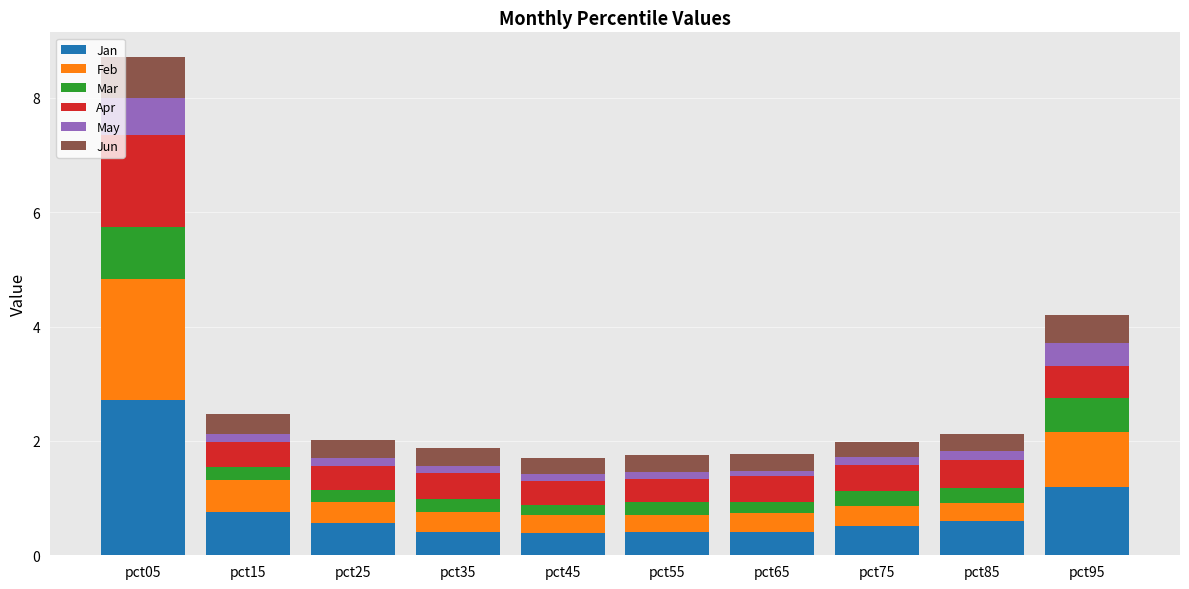

What is the difference between the maximum and second lowest values in the Jan series?

2.3